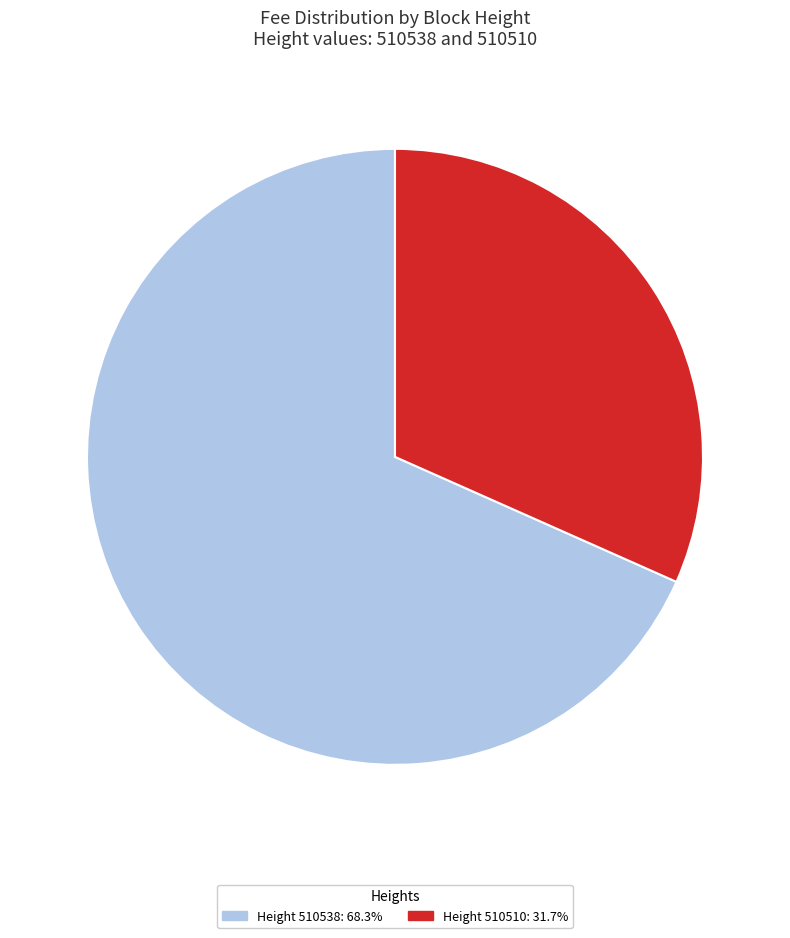

Is Height 510538: 68.3% the majority of the pie?

Yes